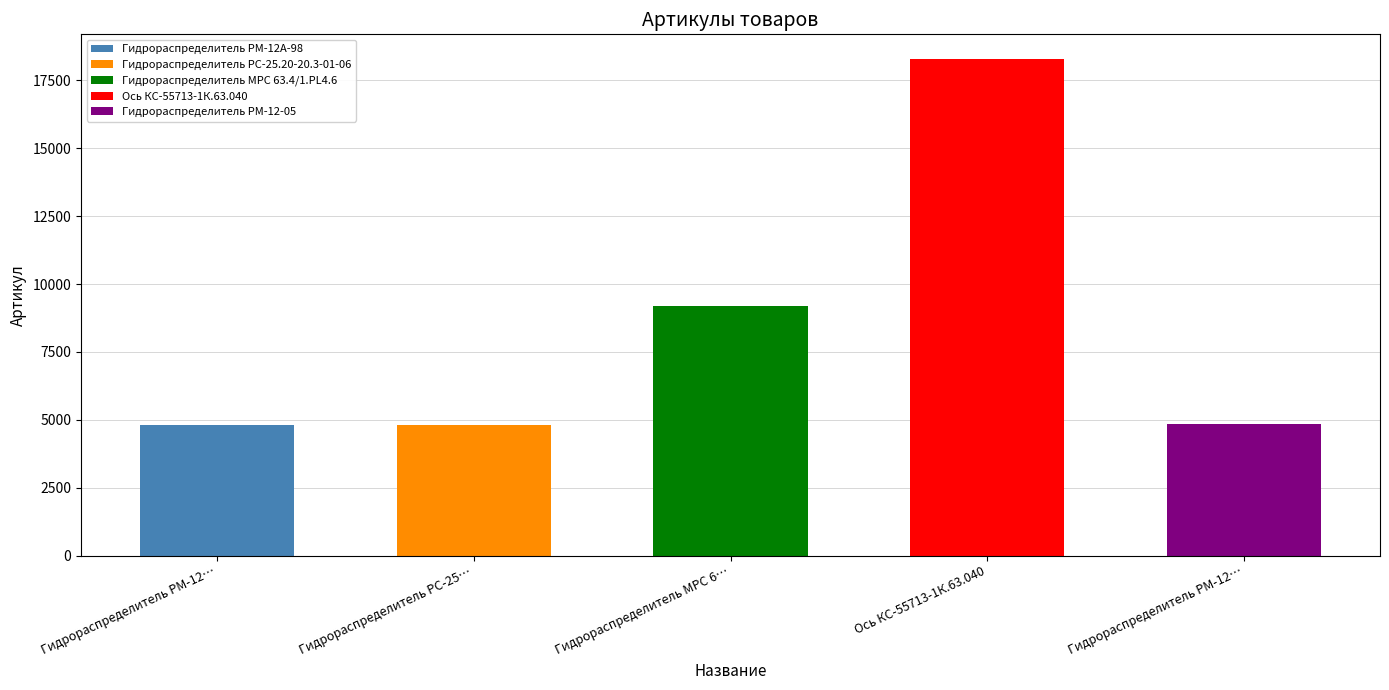

Is it true that the value at Гидрораспределитель РМ-12А-98 is 2533?

False